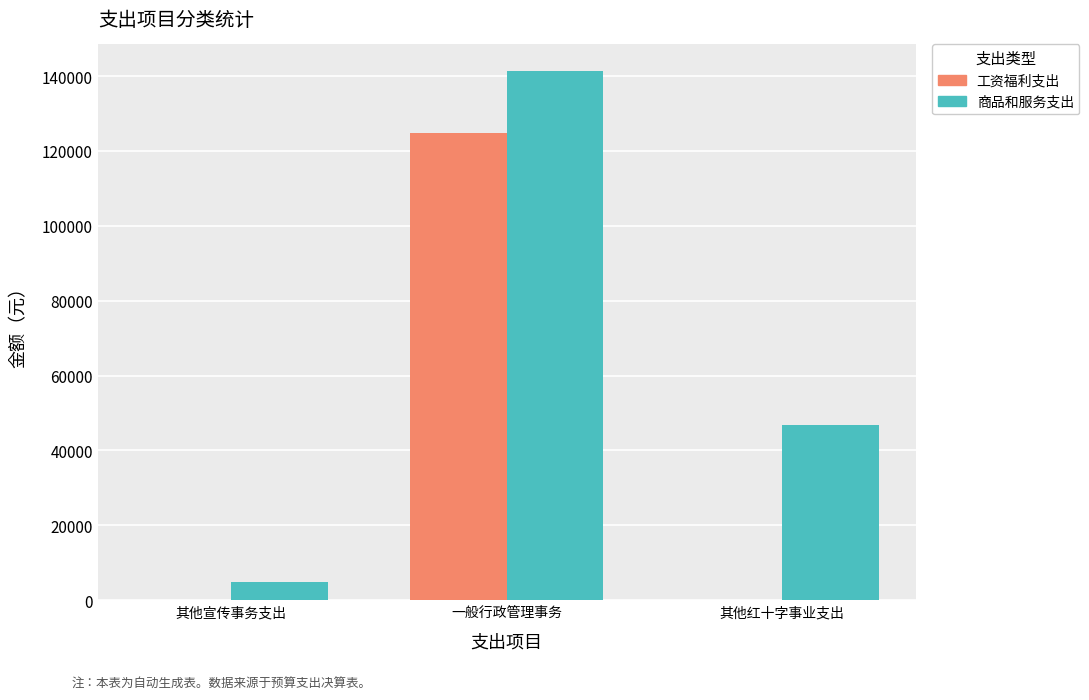

Which series changed the most between 一般行政管理事务 and 其他红十字事业支出?

工资福利支出